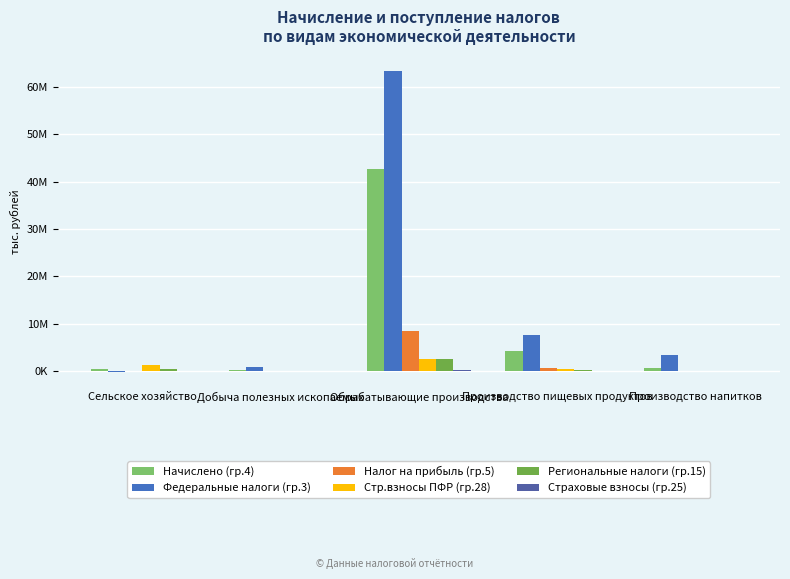

Is it true that Страховые взносы (гр.25) equals 463582 at Обрабатывающие производства?

False